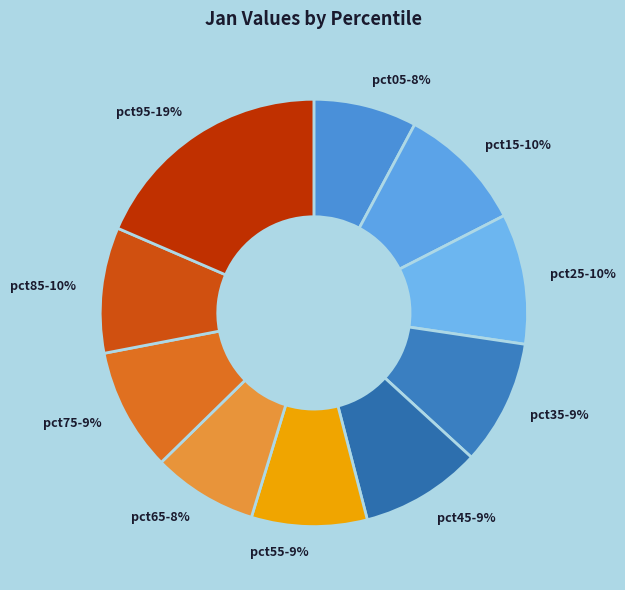

What is the largest slice in the pie chart?

pct95